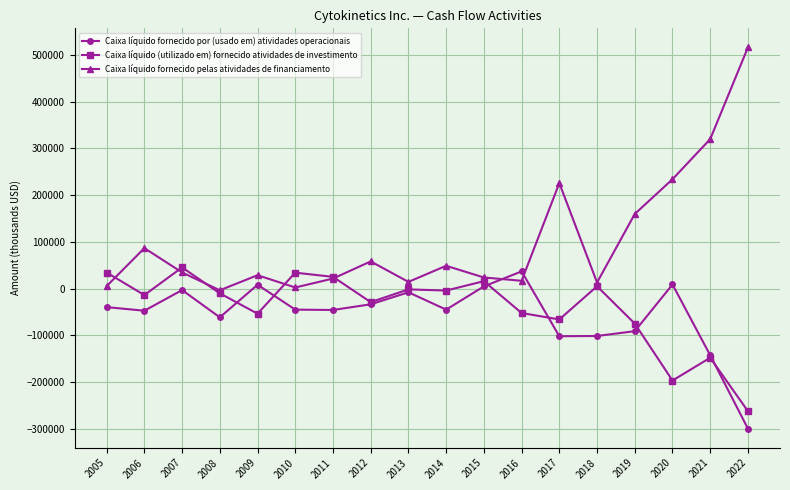

What is the sum of the Caixa líquido fornecido pelas atividades de financiamento values at 2015 and 2016?

40807